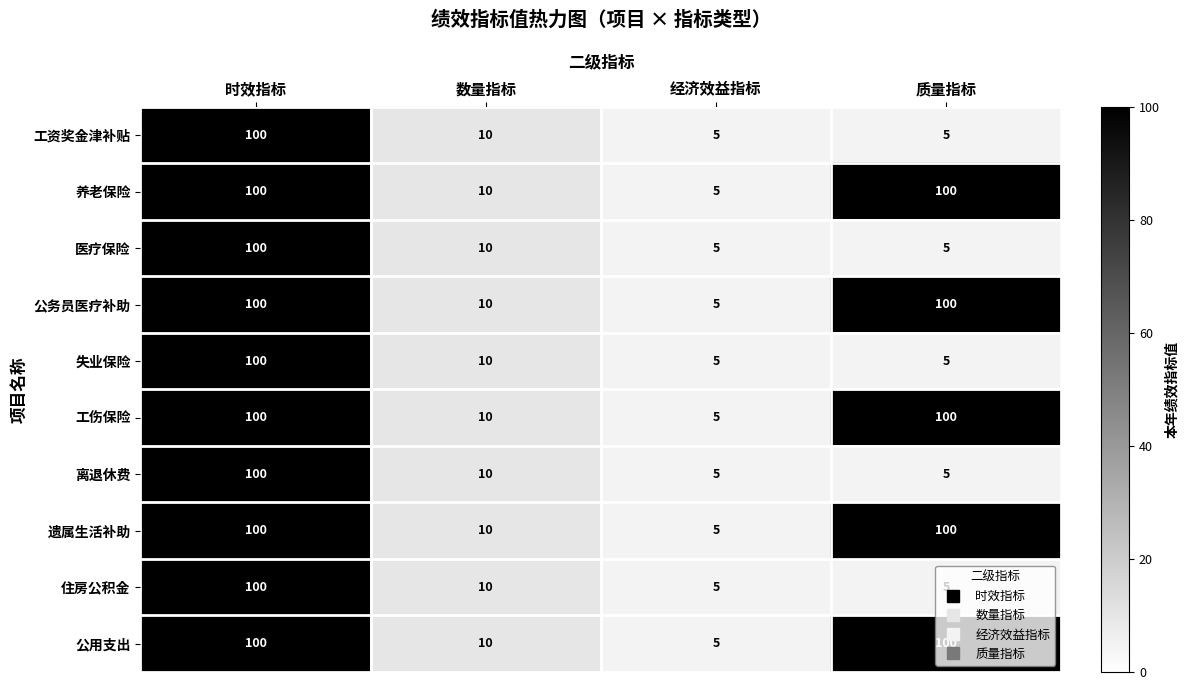

The 住房公积金 series shows 7 at 质量指标. True or false?

False